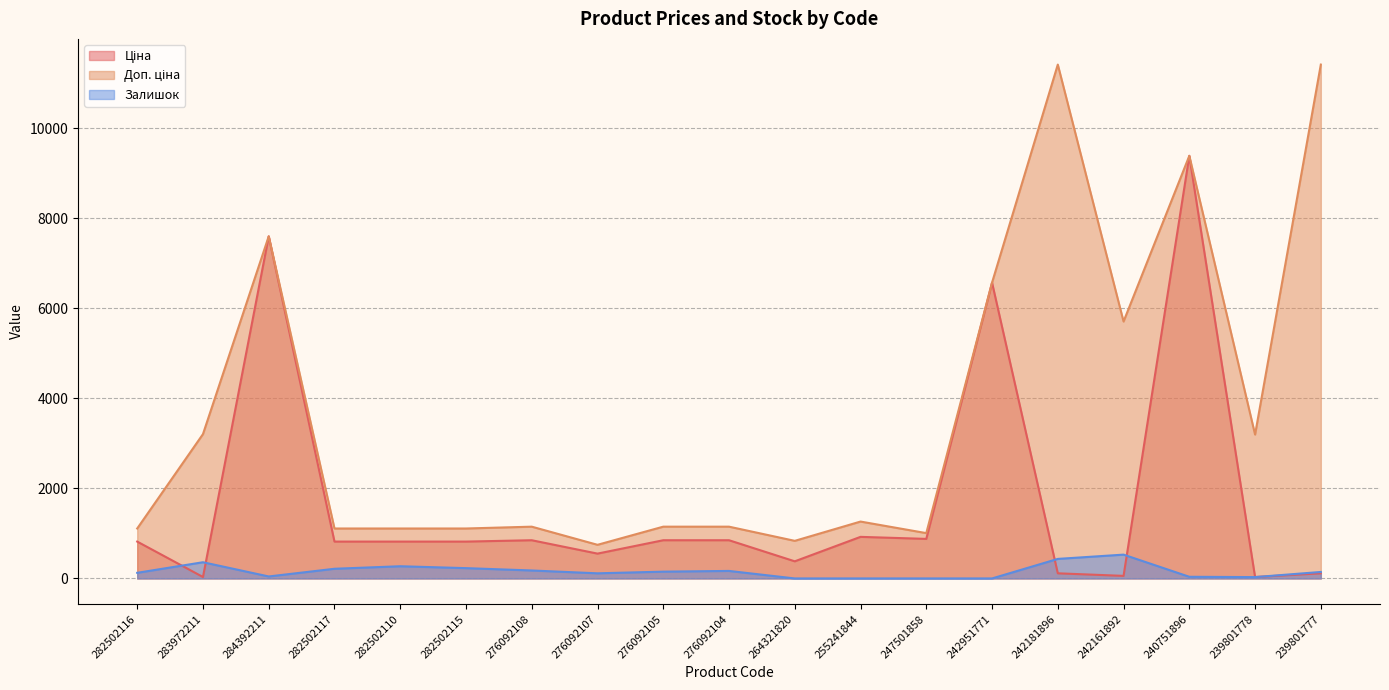

Count the number of data series in this chart.

3